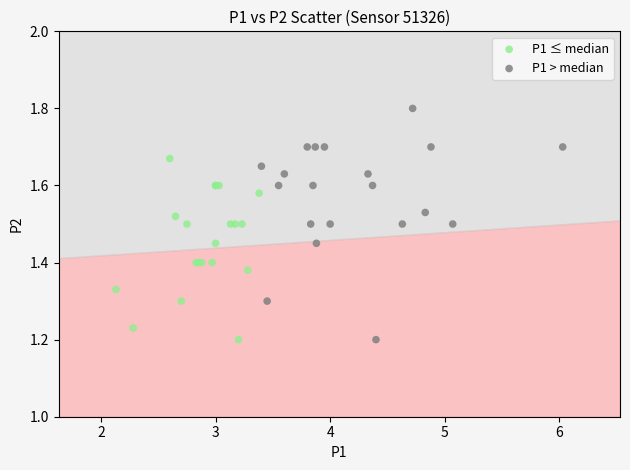

Which series has the widest spread of Y values?

P1 > median